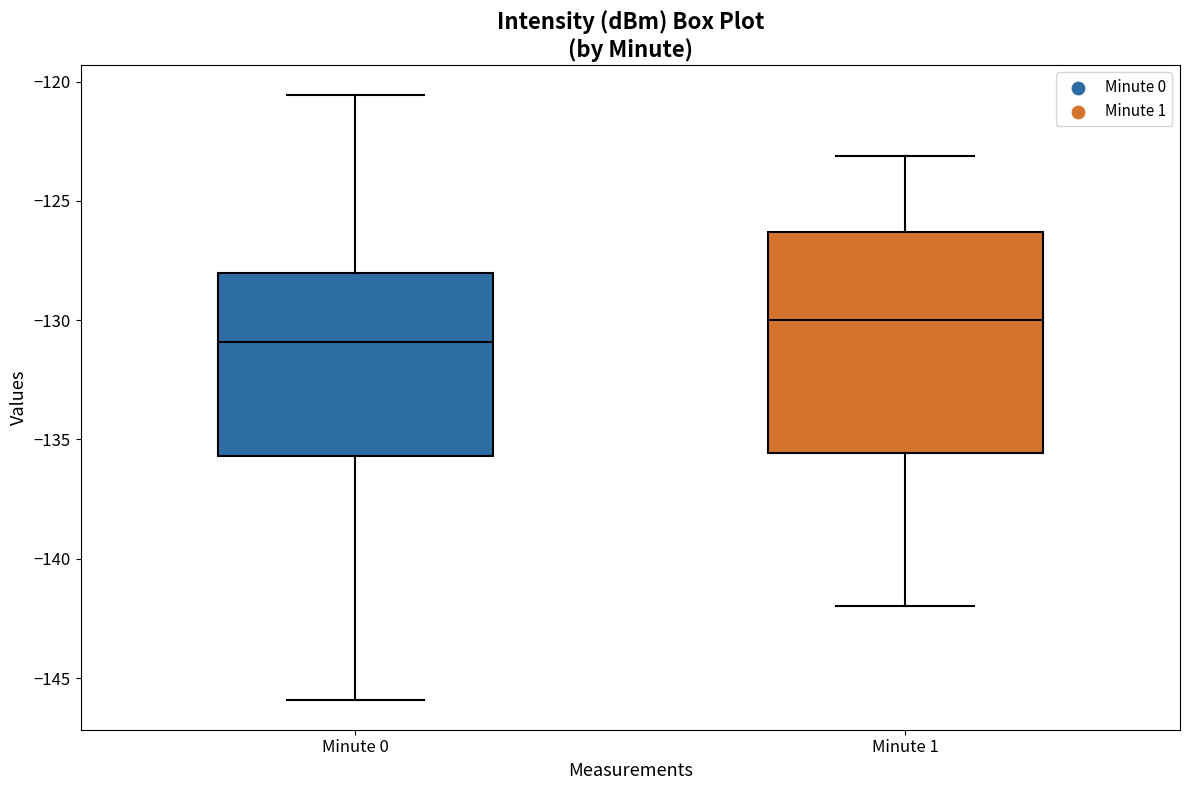

Which box is the tallest, from its lower edge to its upper edge?

Minute 1